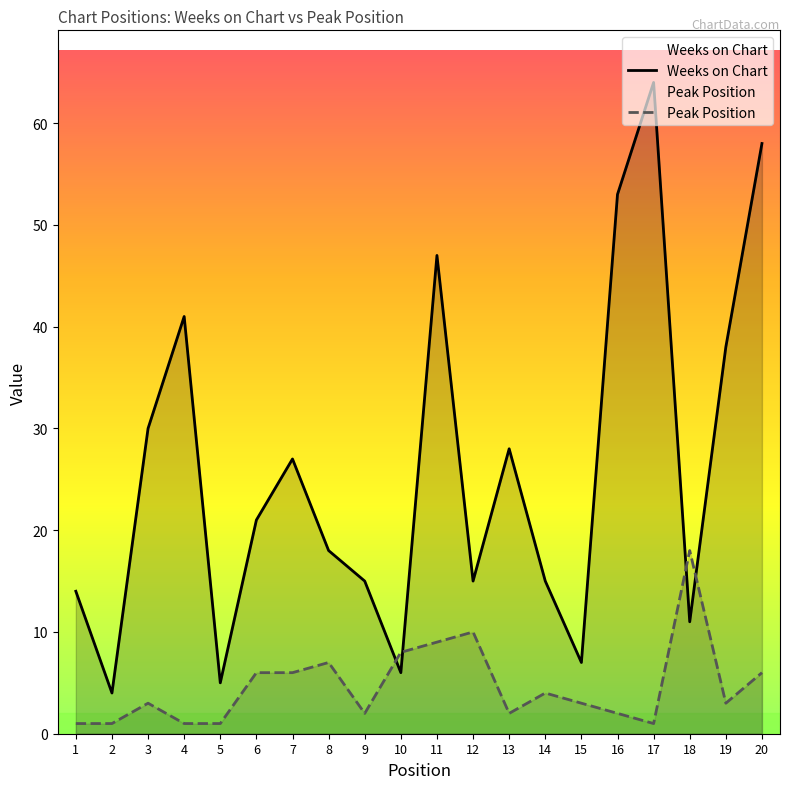

Reading left to right, transcribe all the data shown in this chart.

Weeks on Chart: 14	4	30	41	5	21	27	18	15	6	47	15	28	15	7	53	64	11	38	58
Peak Position: 1	1	3	1	1	6	6	7	2	8	9	10	2	4	3	2	1	18	3	6